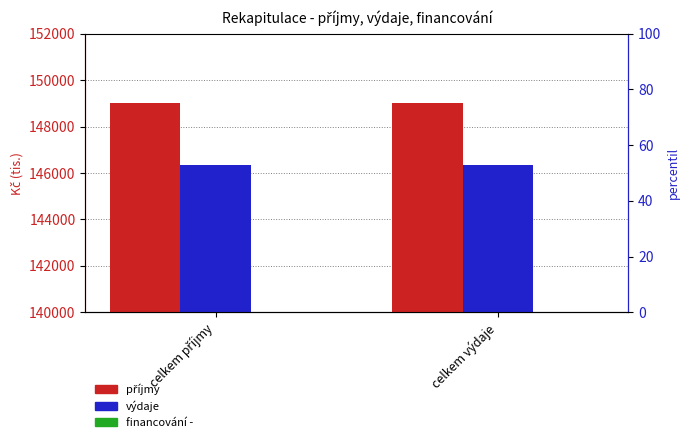

Reading left to right, list all the values displayed in this chart.

příjmy: celkem příjmy=149030	celkem výdaje=149030
výdaje: celkem příjmy=146335	celkem výdaje=146335
financování -: celkem příjmy=2695	celkem výdaje=2695